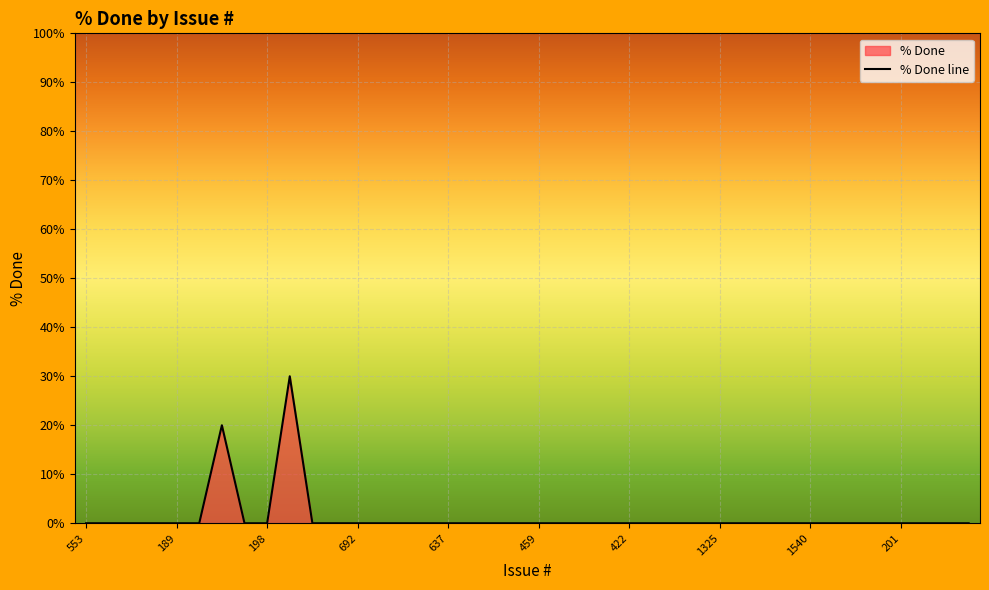

What position from the right is 459?

20